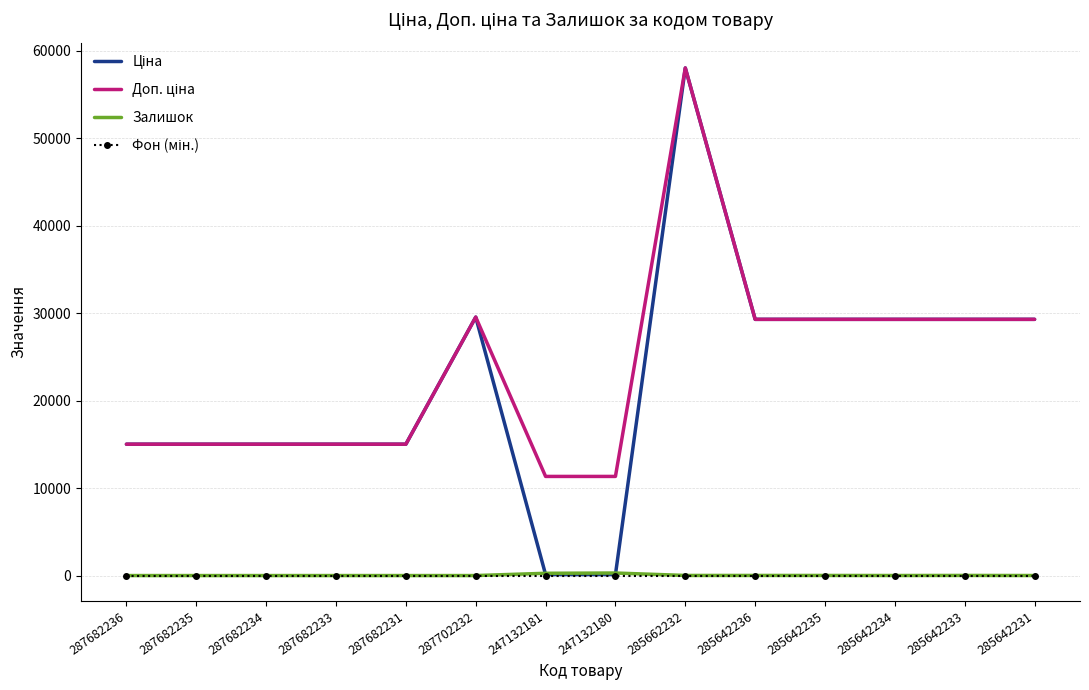

Which label corresponds to the largest value in the chart?

285662232